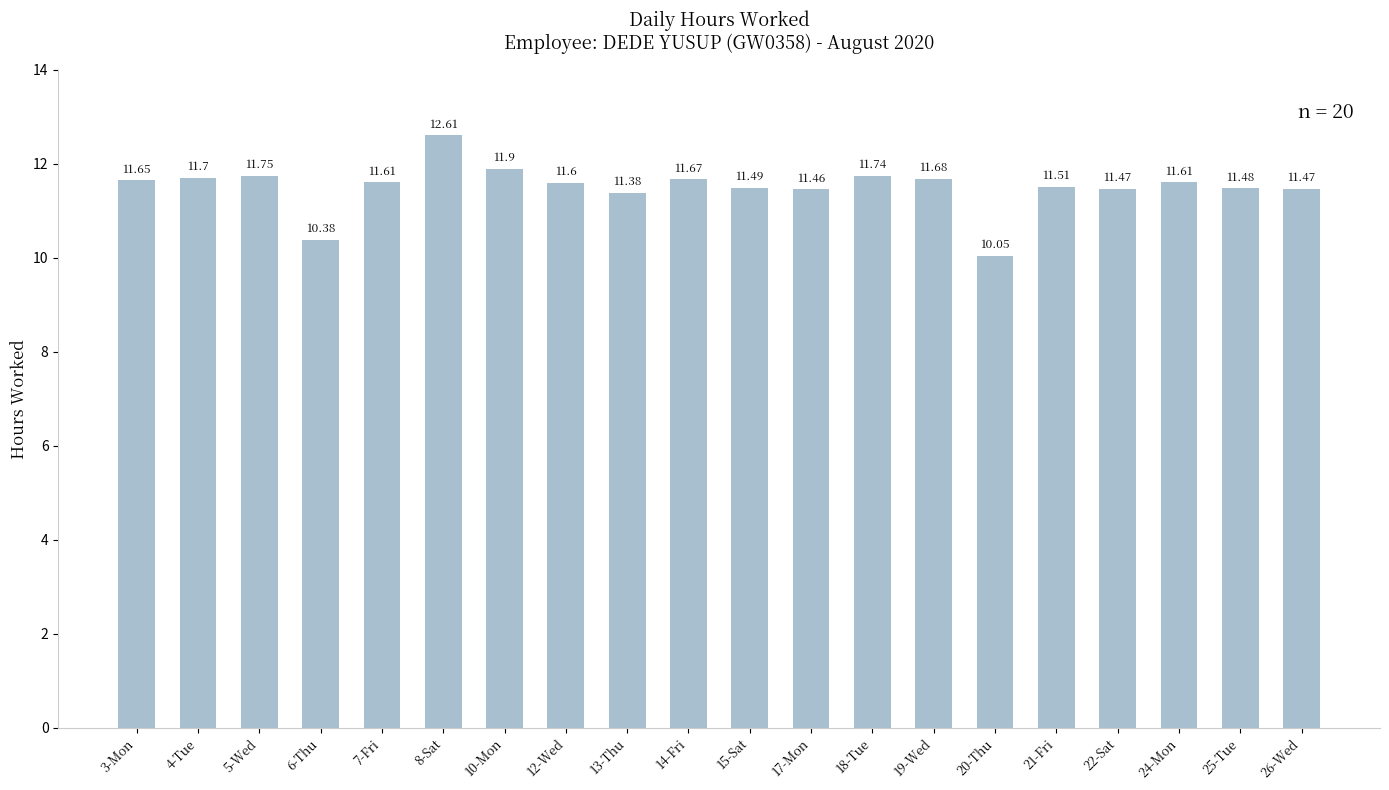

What is the sum of all values?

230.2